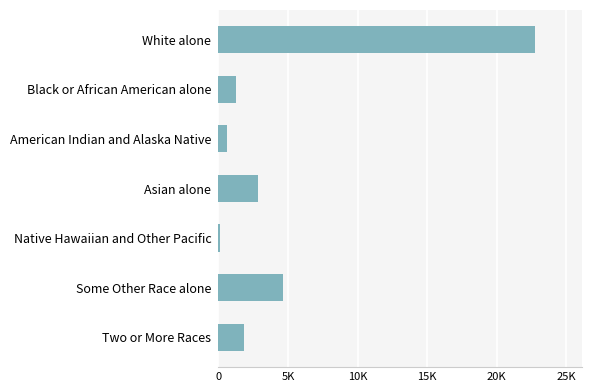

Does the chart contain any negative values?

No